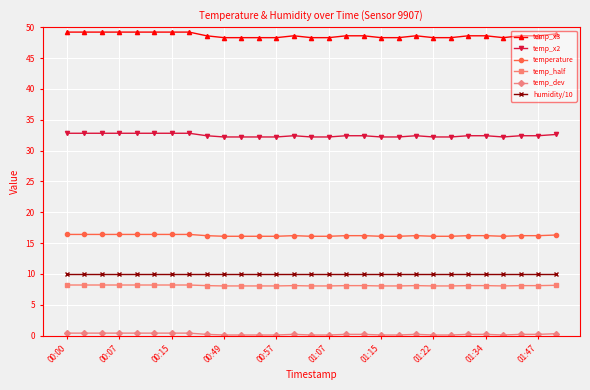

What is the sum of all temp_x2 values?

940.8